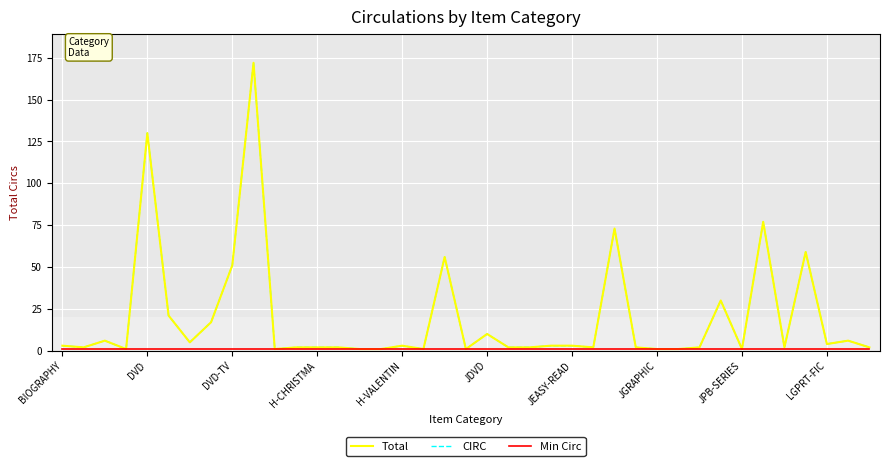

Reading left to right, list all the values displayed in this chart.

Total: 3	2	6	1	130	21	5	17	51	172	1	2	2	2	1	1	3	1	56	1	10	2	2	3	3	2	73	2	1	1	2	30	1	77	2	59	4	6	2
CIRC: 3	2	6	1	130	21	5	17	51	172	1	2	2	2	1	1	3	1	56	1	10	2	2	3	3	2	73	2	1	1	2	30	1	77	2	59	4	6	2
Min Circ: 1	1	1	1	1	1	1	1	1	1	1	1	1	1	1	1	1	1	1	1	1	1	1	1	1	1	1	1	1	1	1	1	1	1	1	1	1	1	1